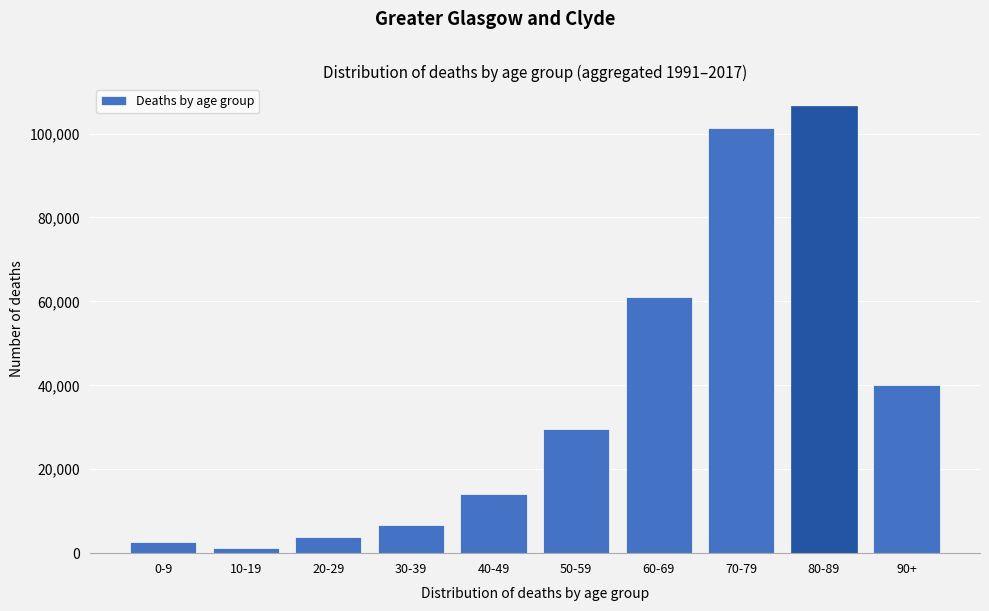

Reading left to right, transcribe all the data shown in this chart.

0-9=2570	10-19=1205	20-29=3867	30-39=6768	40-49=14152	50-59=29576	60-69=61061	70-79=101193	80-89=106524	90+=39993